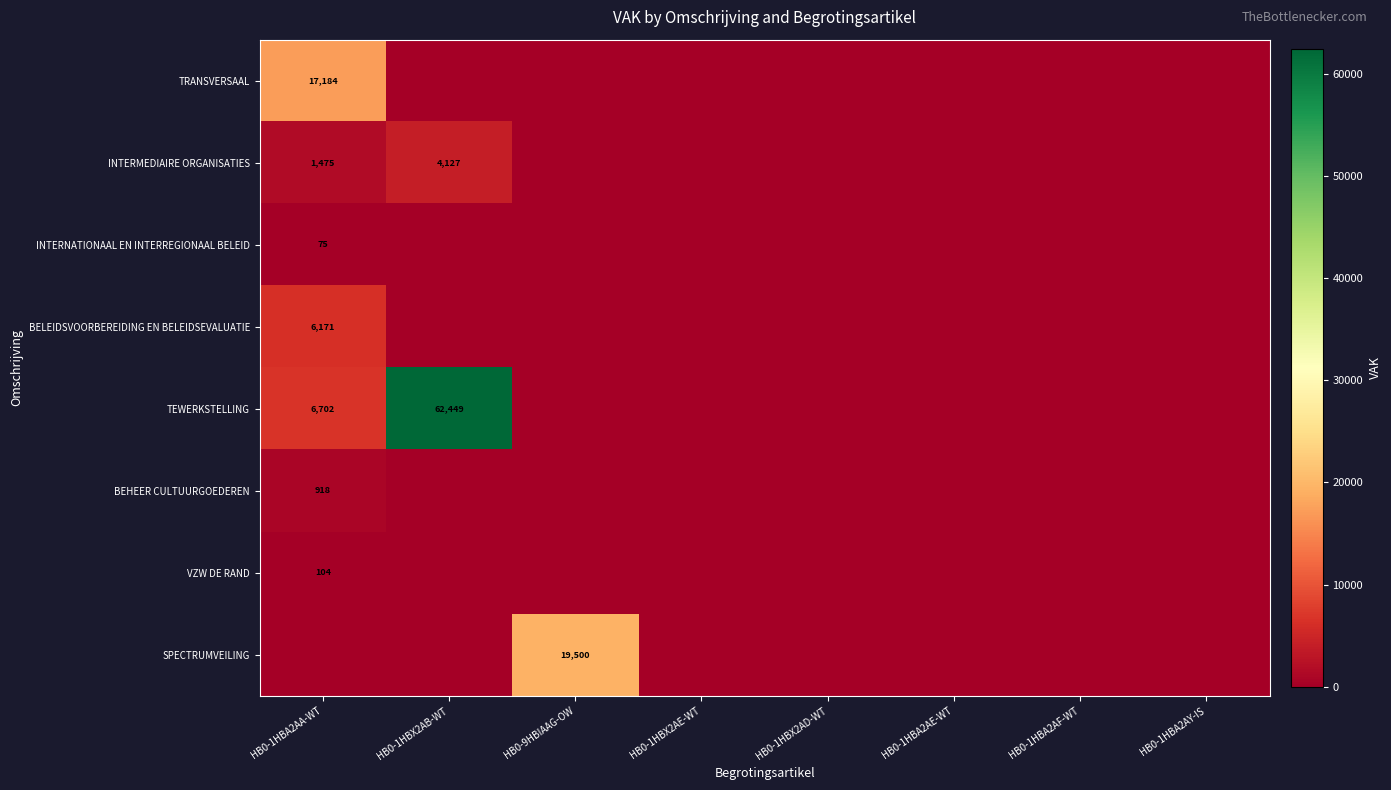

At which label does INTERMEDIAIRE ORGANISATIES reach its peak?

HB0-1HBX2AB-WT